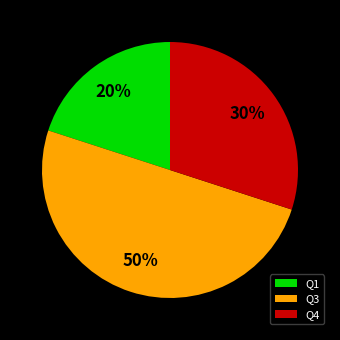

To the nearest percent, what is the difference between the Q4 and Q3 slice percentages?

20%